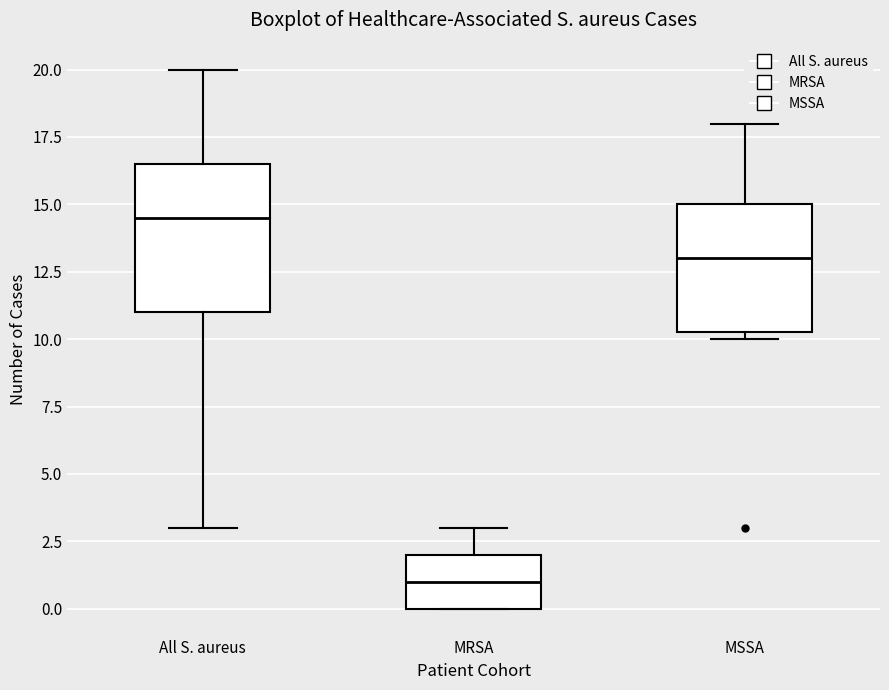

Which box is the tallest, from its lower edge to its upper edge?

All S. aureus